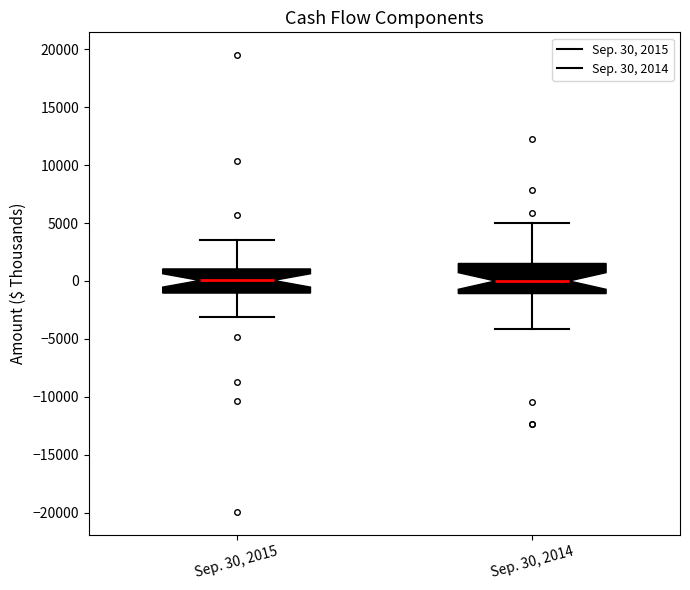

Reading left to right, transcribe this box plot: for each box, give where its median line is, the range the box spans, and where its two whiskers end, as read against the y-axis. The values are not printed on the chart, so give them approximately, as read against the axis.

Sep. 30, 2015: median 0, box -1000 to 1000, whiskers -3000 to 3500
Sep. 30, 2014: median 0, box -1000 to 1500, whiskers -4000 to 5000